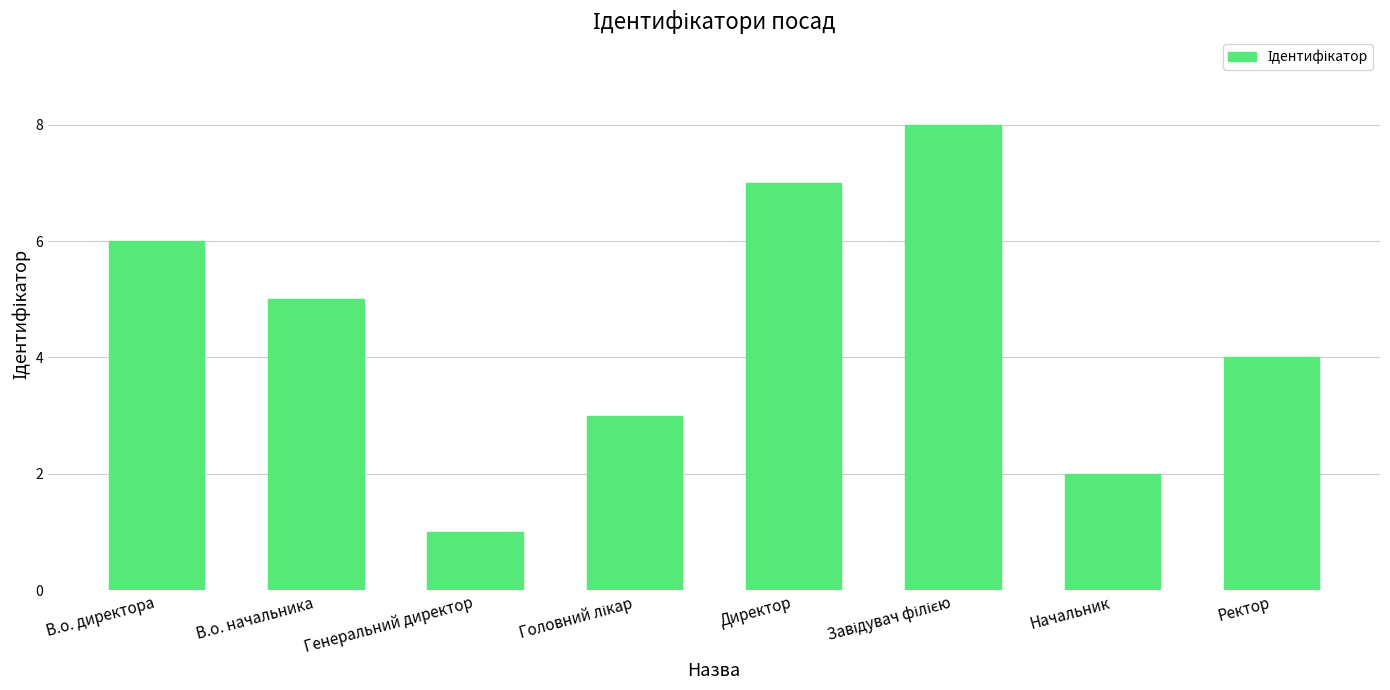

Count the number of data series in this chart.

1